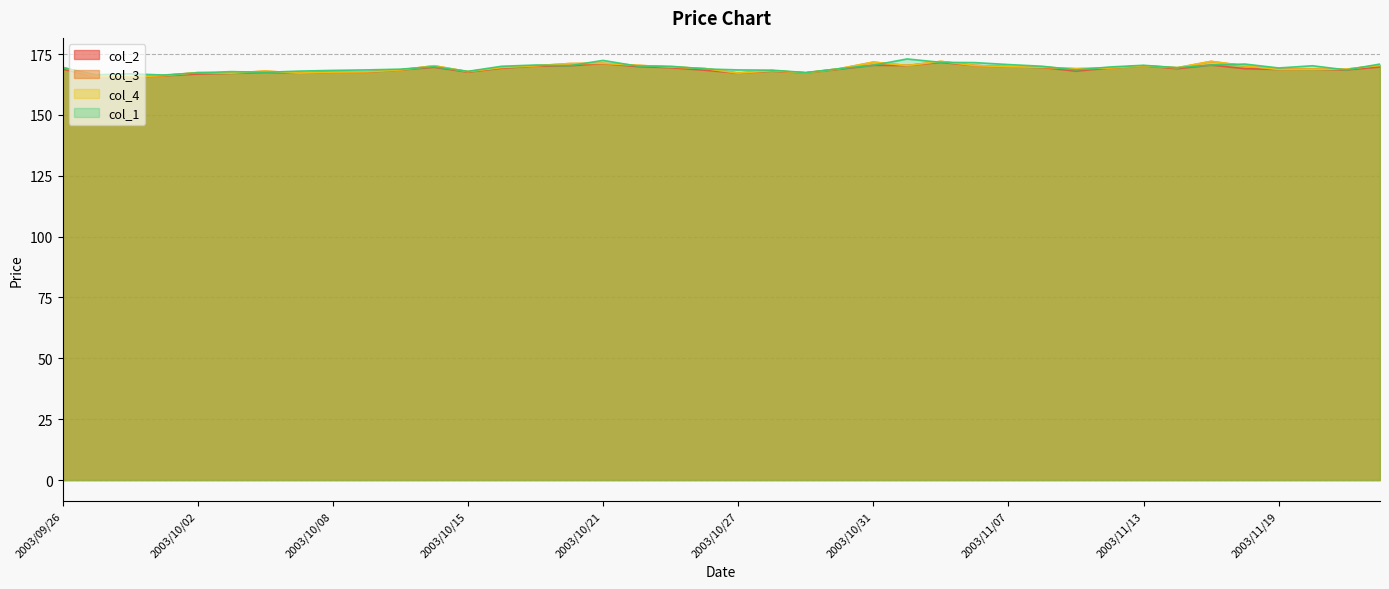

What are all the series names shown in the legend?

col_2, col_3, col_4, col_1